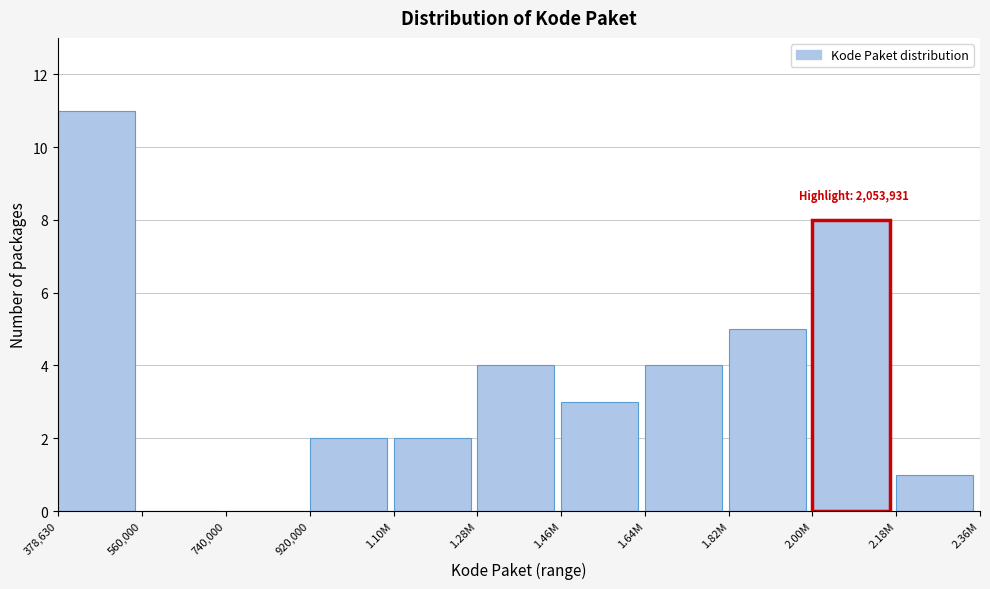

Reading left to right, transcribe all the data shown in this chart.

378,630=11	560,000=0	740,000=0	920,000=2	1.10M=2	1.28M=4	1.46M=3	1.64M=4	1.82M=5	2.00M=8	2.18M=1